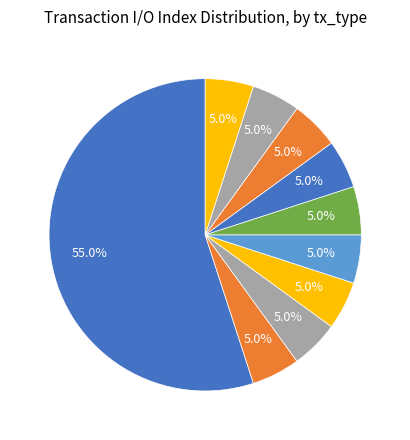

Count the number of slices in the pie.

10